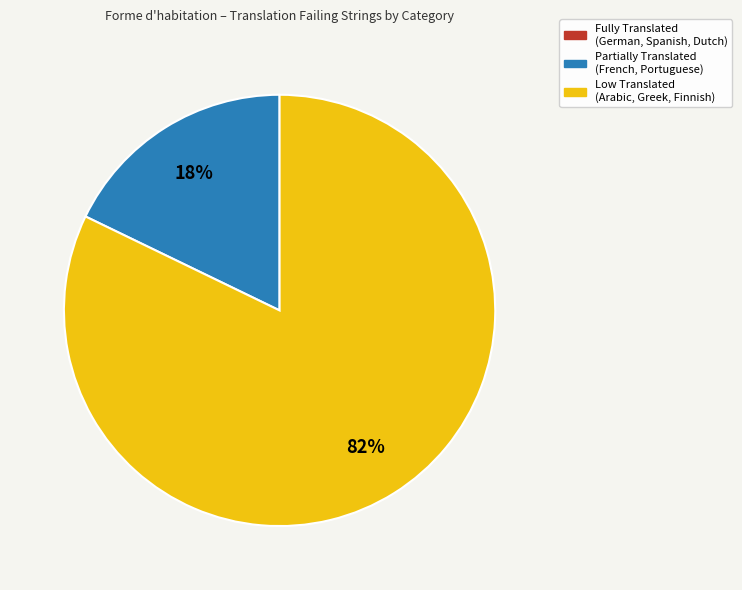

True or false: Partially Translated (French, Portuguese) accounts for 6% of the total.

False